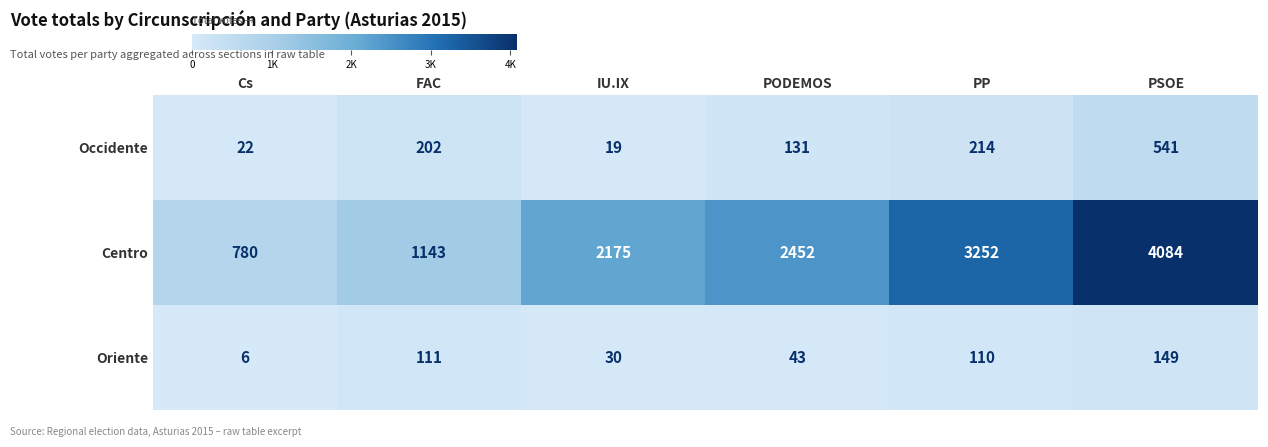

What is the maximum value shown in the chart?

4084